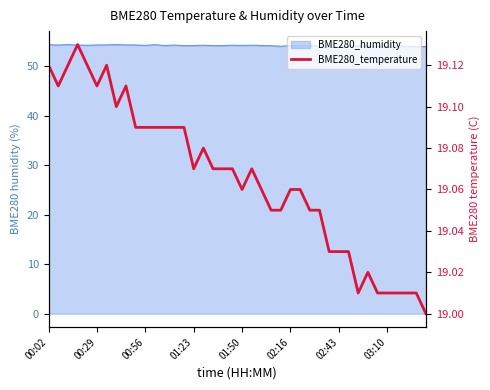

Approximately how many times larger is the value at 32 compared to 15?

1.0